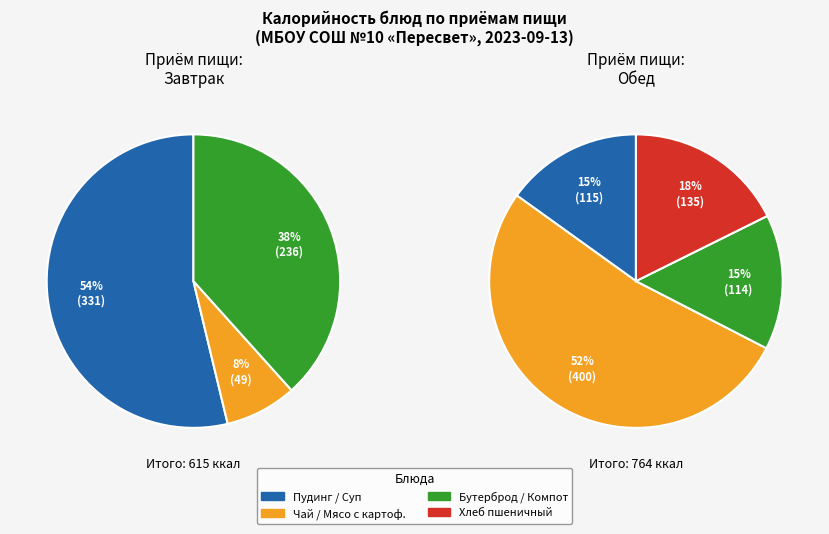

Does Бутерброд горячий с сыром represent more than half of the total?

No